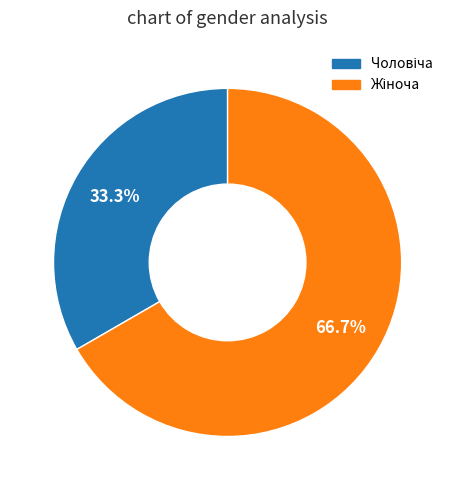

Is there a majority slice in this chart?

Yes